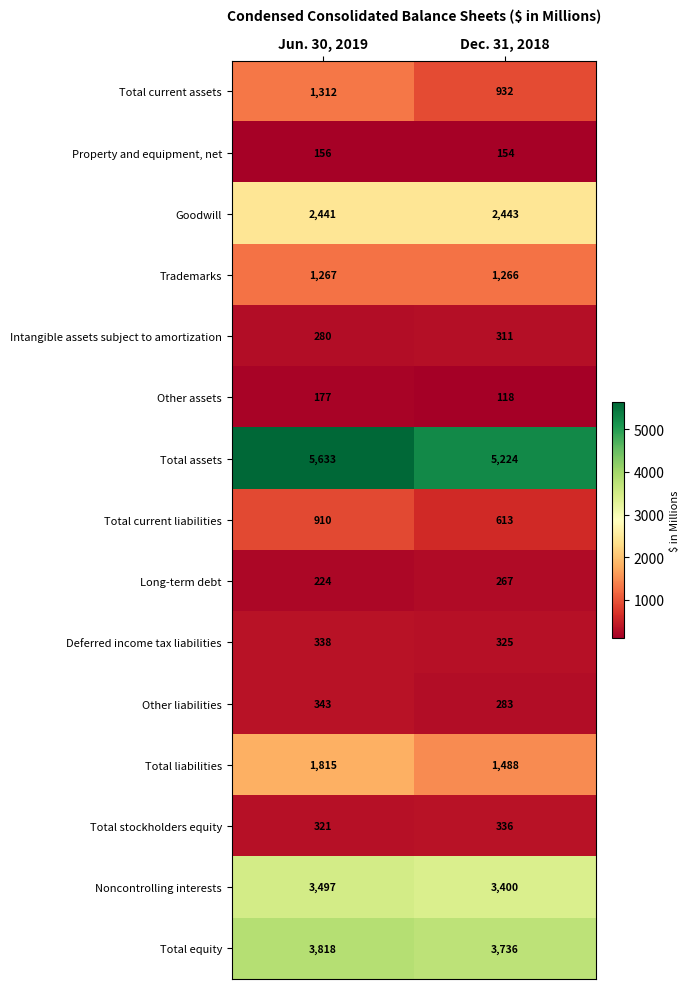

True or false: Total liabilities has a value of 2807 at Jun. 30, 2019.

False